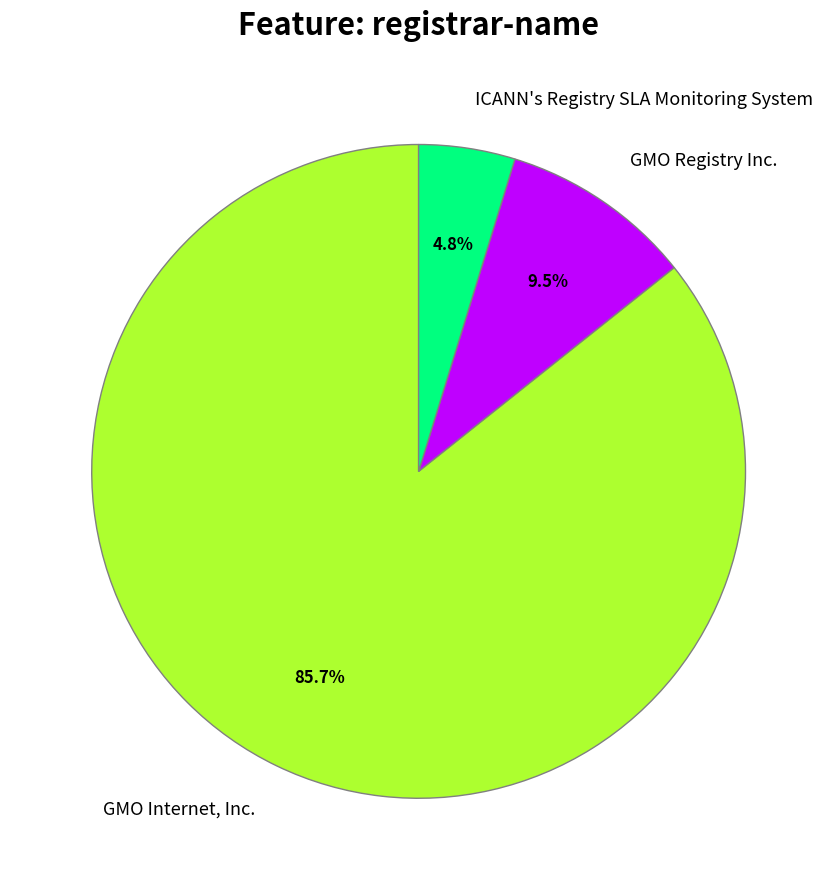

Count the number of slices in the pie.

3